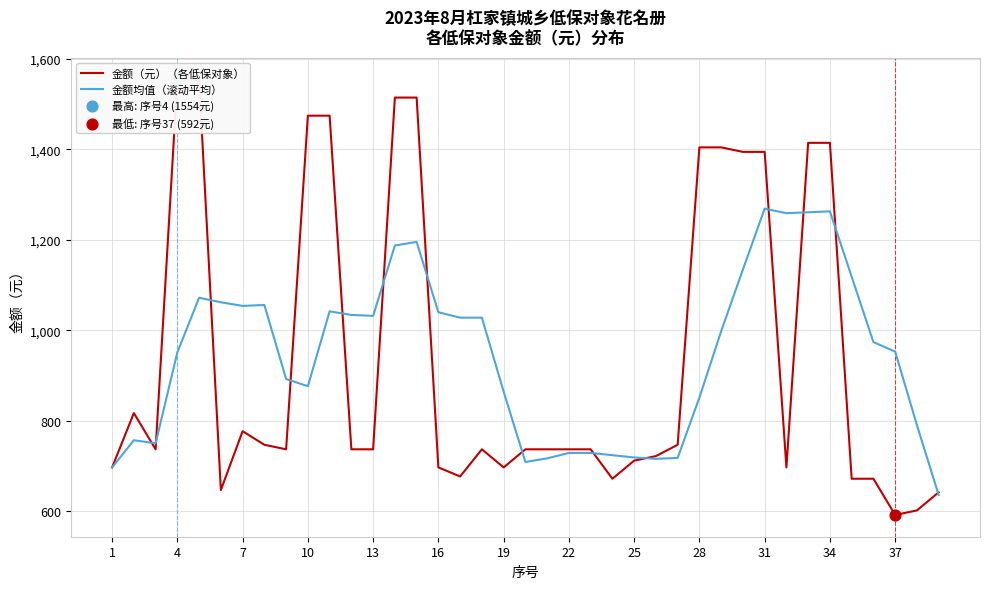

At how many categories does at least one series exceed 1512?

4